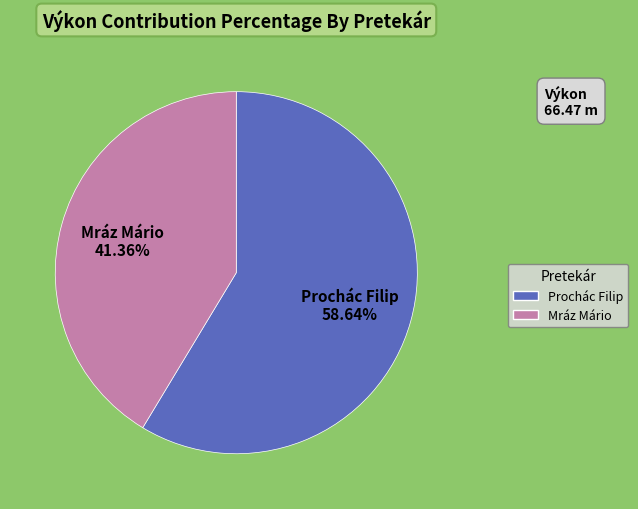

Approximately how many times larger is the value at Prochác Filip compared to Mráz Mário?

1.4